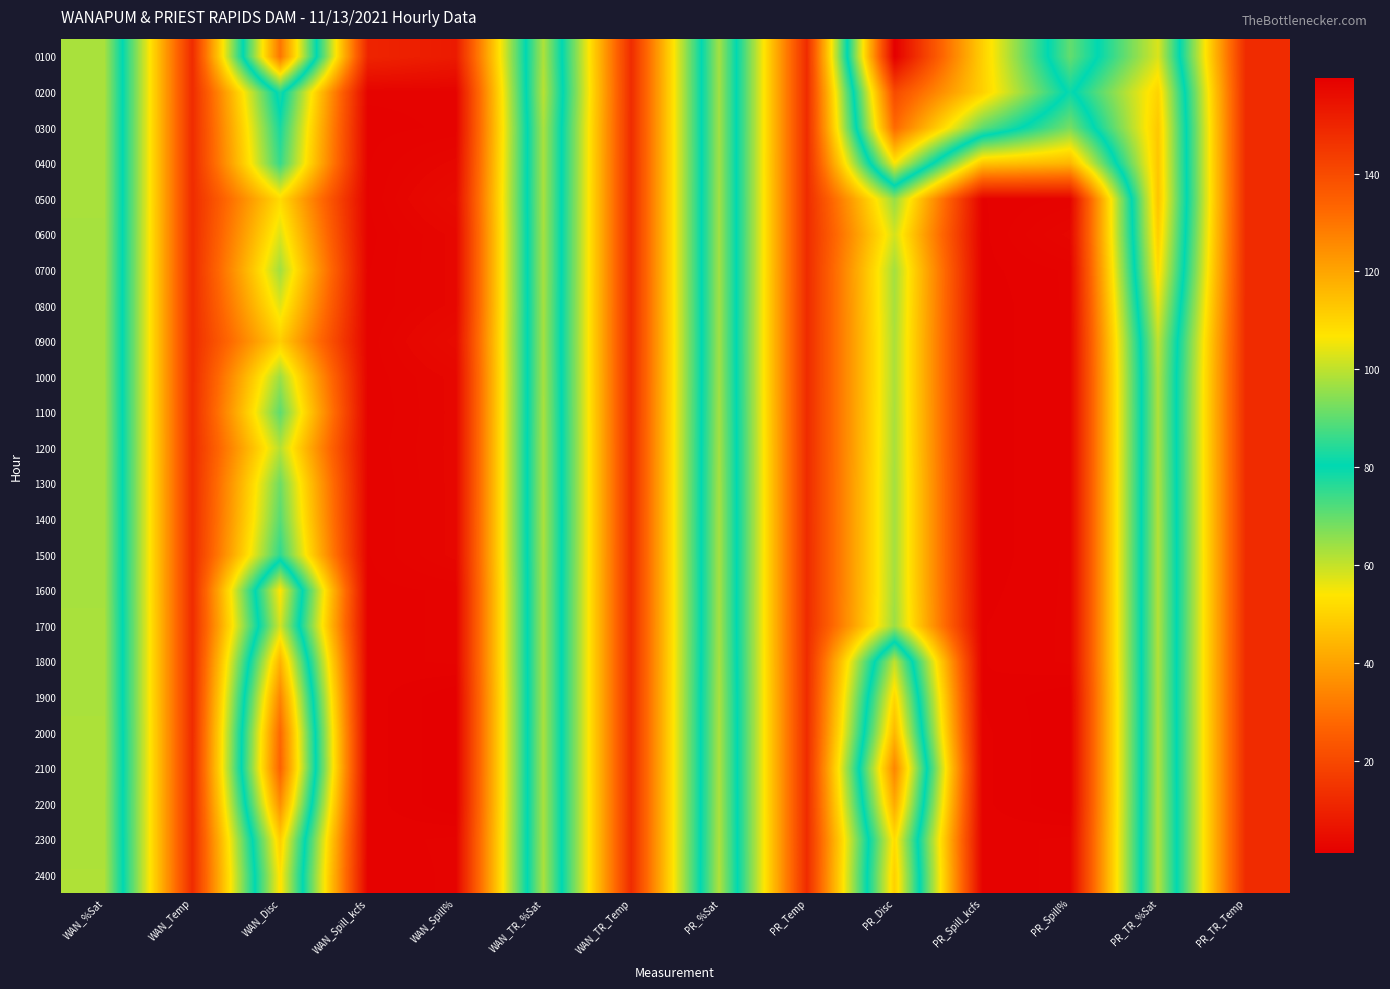

Reading left to right, extract all data points from this chart.

0100: WAN_%Sat=97.7	WAN_Temp=12.5	WAN_Disc=130.0	WAN_Spill_kcfs=10.6	WAN_Spill%=8.0	WAN_TR_%Sat=98.4	WAN_TR_Temp=12.6	PR_%Sat=97.2	PR_Temp=12.4	PR_Disc=159.6	PR_Spill_kcfs=111.1	PR_Spill%=70.0	PR_TR_%Sat=102.8	PR_TR_Temp=12.3
0200: WAN_%Sat=97.8	WAN_Temp=12.5	WAN_Disc=83.3	WAN_Spill_kcfs=2.0	WAN_Spill%=2.0	WAN_TR_%Sat=99.4	WAN_TR_Temp=12.6	PR_%Sat=97.1	PR_Temp=12.4	PR_Disc=140.1	PR_Spill_kcfs=111.0	PR_Spill%=79.0	PR_TR_%Sat=110.3	PR_TR_Temp=12.3
0300: WAN_%Sat=97.7	WAN_Temp=12.5	WAN_Disc=78.0	WAN_Spill_kcfs=1.8	WAN_Spill%=2.0	WAN_TR_%Sat=98.0	WAN_TR_Temp=12.6	PR_%Sat=97.1	PR_Temp=12.4	PR_Disc=132.4	PR_Spill_kcfs=90.1	PR_Spill%=68.0	PR_TR_%Sat=112.6	PR_TR_Temp=12.3
0400: WAN_%Sat=97.7	WAN_Temp=12.5	WAN_Disc=74.9	WAN_Spill_kcfs=1.9	WAN_Spill%=3.0	WAN_TR_%Sat=97.9	WAN_TR_Temp=12.5	PR_%Sat=97.0	PR_Temp=12.4	PR_Disc=106.1	PR_Spill_kcfs=46.9	PR_Spill%=44.0	PR_TR_%Sat=113.0	PR_TR_Temp=12.3
0500: WAN_%Sat=97.7	WAN_Temp=12.5	WAN_Disc=51.8	WAN_Spill_kcfs=1.9	WAN_Spill%=4.0	WAN_TR_%Sat=97.8	WAN_TR_Temp=12.5	PR_%Sat=97.1	PR_Temp=12.4	PR_Disc=64.9	PR_Spill_kcfs=1.6	PR_Spill%=2.0	PR_TR_%Sat=113.5	PR_TR_Temp=12.3
0600: WAN_%Sat=97.6	WAN_Temp=12.5	WAN_Disc=57.6	WAN_Spill_kcfs=1.8	WAN_Spill%=3.0	WAN_TR_%Sat=97.7	WAN_TR_Temp=12.5	PR_%Sat=97.1	PR_Temp=12.4	PR_Disc=58.6	PR_Spill_kcfs=1.5	PR_Spill%=3.0	PR_TR_%Sat=111.4	PR_TR_Temp=12.3
0700: WAN_%Sat=97.5	WAN_Temp=12.5	WAN_Disc=63.7	WAN_Spill_kcfs=1.9	WAN_Spill%=3.0	WAN_TR_%Sat=97.7	WAN_TR_Temp=12.5	PR_%Sat=97.1	PR_Temp=12.4	PR_Disc=63.4	PR_Spill_kcfs=1.5	PR_Spill%=2.0	PR_TR_%Sat=108.6	PR_TR_Temp=12.3
0800: WAN_%Sat=97.4	WAN_Temp=12.4	WAN_Disc=57.1	WAN_Spill_kcfs=1.9	WAN_Spill%=3.0	WAN_TR_%Sat=97.5	WAN_TR_Temp=12.5	PR_%Sat=97.0	PR_Temp=12.4	PR_Disc=63.1	PR_Spill_kcfs=1.4	PR_Spill%=2.0	PR_TR_%Sat=104.1	PR_TR_Temp=12.2
0900: WAN_%Sat=97.4	WAN_Temp=12.5	WAN_Disc=49.1	WAN_Spill_kcfs=2.0	WAN_Spill%=4.0	WAN_TR_%Sat=97.4	WAN_TR_Temp=12.5	PR_%Sat=96.9	PR_Temp=12.4	PR_Disc=62.7	PR_Spill_kcfs=1.4	PR_Spill%=2.0	PR_TR_%Sat=99.8	PR_TR_Temp=12.2
1000: WAN_%Sat=97.4	WAN_Temp=12.5	WAN_Disc=64.2	WAN_Spill_kcfs=2.0	WAN_Spill%=3.0	WAN_TR_%Sat=97.6	WAN_TR_Temp=12.5	PR_%Sat=97.0	PR_Temp=12.4	PR_Disc=62.7	PR_Spill_kcfs=1.4	PR_Spill%=2.0	PR_TR_%Sat=98.5	PR_TR_Temp=12.3
1100: WAN_%Sat=97.5	WAN_Temp=12.5	WAN_Disc=70.7	WAN_Spill_kcfs=1.9	WAN_Spill%=3.0	WAN_TR_%Sat=97.8	WAN_TR_Temp=12.5	PR_%Sat=97.2	PR_Temp=12.4	PR_Disc=62.9	PR_Spill_kcfs=1.4	PR_Spill%=2.0	PR_TR_%Sat=98.3	PR_TR_Temp=12.3
1200: WAN_%Sat=97.6	WAN_Temp=12.5	WAN_Disc=61.5	WAN_Spill_kcfs=2.0	WAN_Spill%=3.0	WAN_TR_%Sat=98.0	WAN_TR_Temp=12.5	PR_%Sat=97.4	PR_Temp=12.4	PR_Disc=63.0	PR_Spill_kcfs=1.4	PR_Spill%=2.0	PR_TR_%Sat=98.4	PR_TR_Temp=12.3
1300: WAN_%Sat=97.5	WAN_Temp=12.5	WAN_Disc=69.1	WAN_Spill_kcfs=1.9	WAN_Spill%=3.0	WAN_TR_%Sat=98.0	WAN_TR_Temp=12.5	PR_%Sat=97.5	PR_Temp=12.4	PR_Disc=63.4	PR_Spill_kcfs=1.4	PR_Spill%=2.0	PR_TR_%Sat=98.6	PR_TR_Temp=12.3
1400: WAN_%Sat=97.6	WAN_Temp=12.5	WAN_Disc=71.4	WAN_Spill_kcfs=1.9	WAN_Spill%=3.0	WAN_TR_%Sat=98.1	WAN_TR_Temp=12.5	PR_%Sat=97.6	PR_Temp=12.4	PR_Disc=63.4	PR_Spill_kcfs=1.4	PR_Spill%=2.0	PR_TR_%Sat=98.7	PR_TR_Temp=12.4
1500: WAN_%Sat=97.6	WAN_Temp=12.5	WAN_Disc=75.6	WAN_Spill_kcfs=1.9	WAN_Spill%=3.0	WAN_TR_%Sat=98.0	WAN_TR_Temp=12.5	PR_%Sat=97.6	PR_Temp=12.4	PR_Disc=63.4	PR_Spill_kcfs=1.4	PR_Spill%=2.0	PR_TR_%Sat=98.8	PR_TR_Temp=12.4
1600: WAN_%Sat=97.5	WAN_Temp=12.5	WAN_Disc=107.1	WAN_Spill_kcfs=1.8	WAN_Spill%=2.0	WAN_TR_%Sat=97.8	WAN_TR_Temp=12.5	PR_%Sat=97.5	PR_Temp=12.4	PR_Disc=63.5	PR_Spill_kcfs=1.5	PR_Spill%=2.0	PR_TR_%Sat=98.8	PR_TR_Temp=12.3
1700: WAN_%Sat=97.8	WAN_Temp=12.4	WAN_Disc=102.1	WAN_Spill_kcfs=1.8	WAN_Spill%=2.0	WAN_TR_%Sat=97.8	WAN_TR_Temp=12.5	PR_%Sat=97.5	PR_Temp=12.3	PR_Disc=64.3	PR_Spill_kcfs=1.6	PR_Spill%=2.0	PR_TR_%Sat=98.7	PR_TR_Temp=12.3
1800: WAN_%Sat=97.8	WAN_Temp=12.4	WAN_Disc=117.3	WAN_Spill_kcfs=1.8	WAN_Spill%=2.0	WAN_TR_%Sat=97.8	WAN_TR_Temp=12.5	PR_%Sat=97.7	PR_Temp=12.4	PR_Disc=100.2	PR_Spill_kcfs=1.6	PR_Spill%=2.0	PR_TR_%Sat=98.6	PR_TR_Temp=12.3
1900: WAN_%Sat=97.8	WAN_Temp=12.4	WAN_Disc=126.7	WAN_Spill_kcfs=1.8	WAN_Spill%=1.0	WAN_TR_%Sat=97.8	WAN_TR_Temp=12.4	PR_%Sat=98.0	PR_Temp=12.4	PR_Disc=109.7	PR_Spill_kcfs=1.6	PR_Spill%=1.0	PR_TR_%Sat=98.5	PR_TR_Temp=12.3
2000: WAN_%Sat=98.1	WAN_Temp=12.4	WAN_Disc=132.9	WAN_Spill_kcfs=1.8	WAN_Spill%=1.0	WAN_TR_%Sat=97.9	WAN_TR_Temp=12.4	PR_%Sat=98.1	PR_Temp=12.4	PR_Disc=116.2	PR_Spill_kcfs=1.7	PR_Spill%=1.0	PR_TR_%Sat=98.7	PR_TR_Temp=12.3
2100: WAN_%Sat=98.2	WAN_Temp=12.4	WAN_Disc=134.2	WAN_Spill_kcfs=1.8	WAN_Spill%=1.0	WAN_TR_%Sat=97.9	WAN_TR_Temp=12.4	PR_%Sat=98.1	PR_Temp=12.4	PR_Disc=126.5	PR_Spill_kcfs=1.7	PR_Spill%=1.0	PR_TR_%Sat=98.7	PR_TR_Temp=12.3
2200: WAN_%Sat=98.0	WAN_Temp=12.4	WAN_Disc=124.7	WAN_Spill_kcfs=1.8	WAN_Spill%=1.0	WAN_TR_%Sat=98.0	WAN_TR_Temp=12.4	PR_%Sat=98.2	PR_Temp=12.4	PR_Disc=119.0	PR_Spill_kcfs=1.7	PR_Spill%=1.0	PR_TR_%Sat=98.9	PR_TR_Temp=12.3
2300: WAN_%Sat=98.1	WAN_Temp=12.4	WAN_Disc=111.7	WAN_Spill_kcfs=1.8	WAN_Spill%=2.0	WAN_TR_%Sat=98.0	WAN_TR_Temp=12.4	PR_%Sat=98.3	PR_Temp=12.4	PR_Disc=108.7	PR_Spill_kcfs=1.8	PR_Spill%=2.0	PR_TR_%Sat=98.9	PR_TR_Temp=12.2
2400: WAN_%Sat=98.3	WAN_Temp=12.4	WAN_Disc=107.7	WAN_Spill_kcfs=1.7	WAN_Spill%=2.0	WAN_TR_%Sat=98.1	WAN_TR_Temp=12.4	PR_%Sat=98.4	PR_Temp=12.4	PR_Disc=111.2	PR_Spill_kcfs=1.8	PR_Spill%=2.0	PR_TR_%Sat=98.9	PR_TR_Temp=12.2